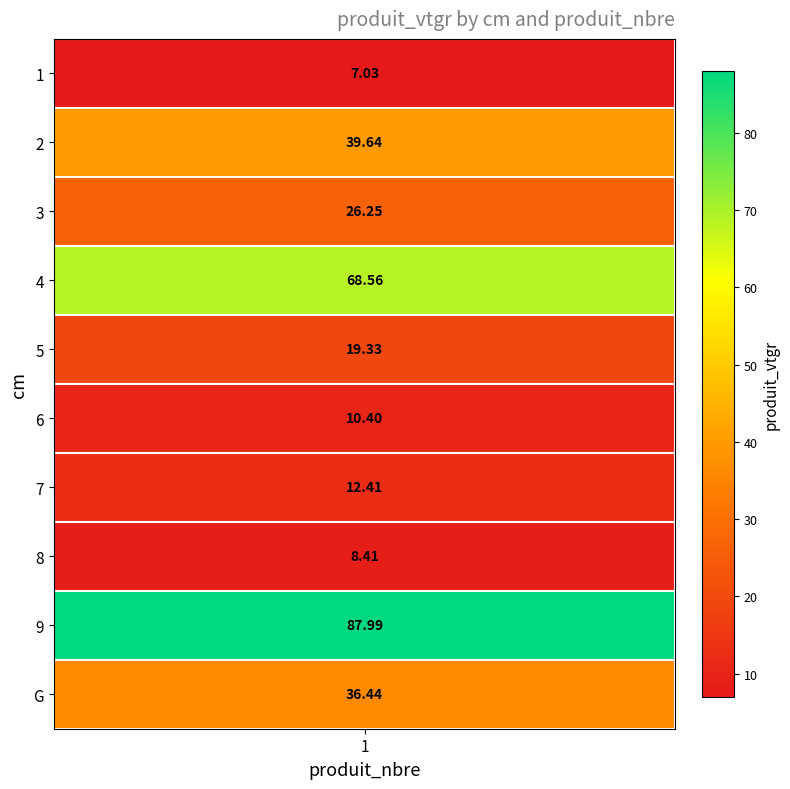

Reading left to right, transcribe all the data shown in this chart.

1=7.0	2=39.6	3=26.2	4=68.6	5=19.3	6=10.4	7=12.4	8=8.4	9=88.0	G=36.4